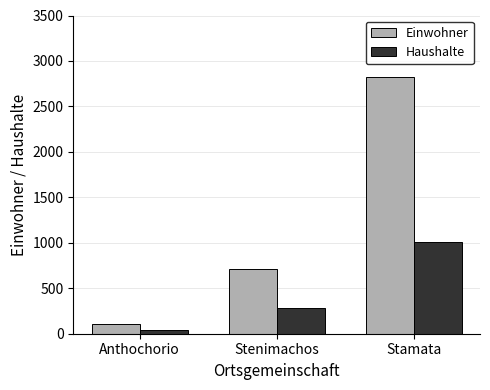

What is the label of the 2nd bar from the left?

Stenimachos